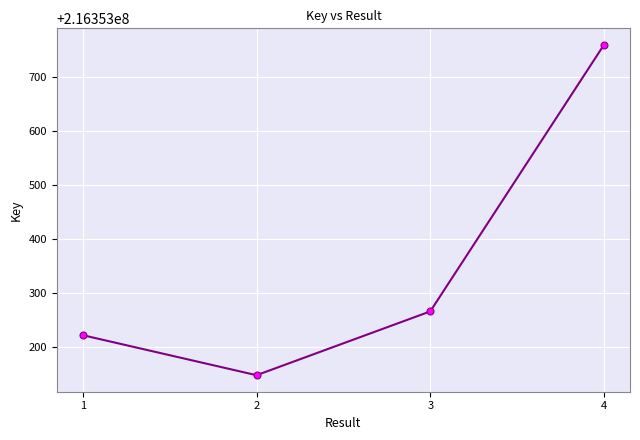

The value at 2 is 374611638. True or false?

False